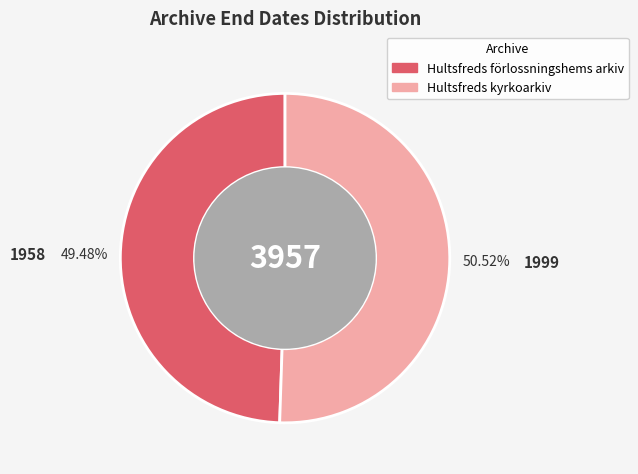

What is the smallest slice in the pie chart?

Hultsfreds förlossningshems arkiv